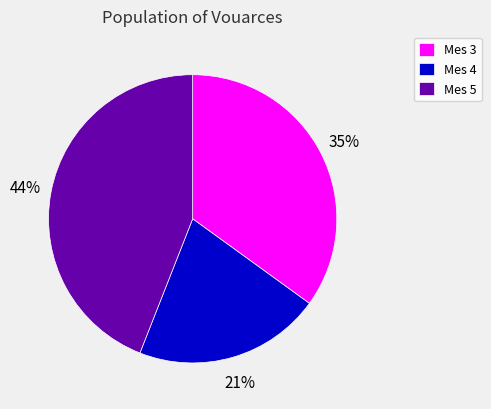

Is there a majority slice in this chart?

No